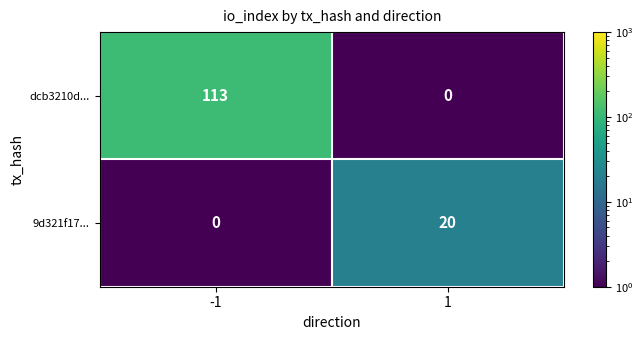

Rank the categories by 9d321f17... value from highest to lowest.

1, -1